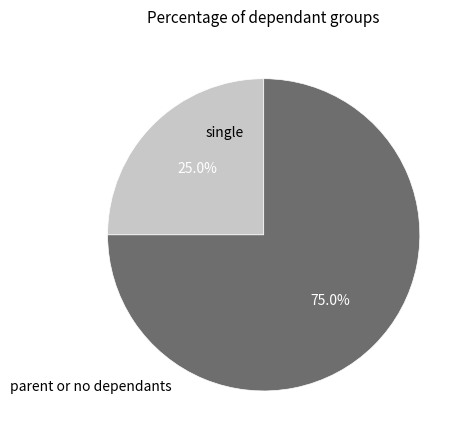

Is there any slice that represents more than half of the pie?

Yes